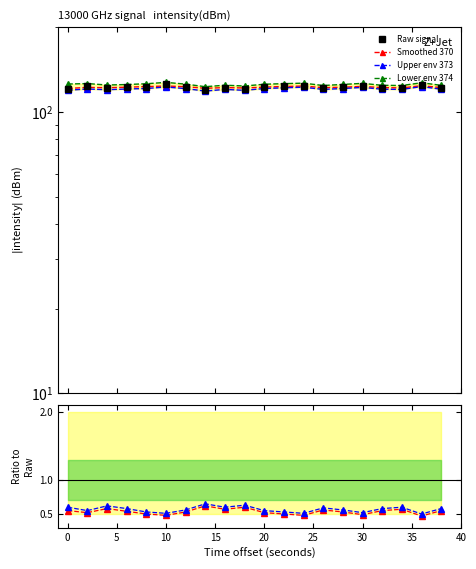

Does the chart have visible grid lines?

No